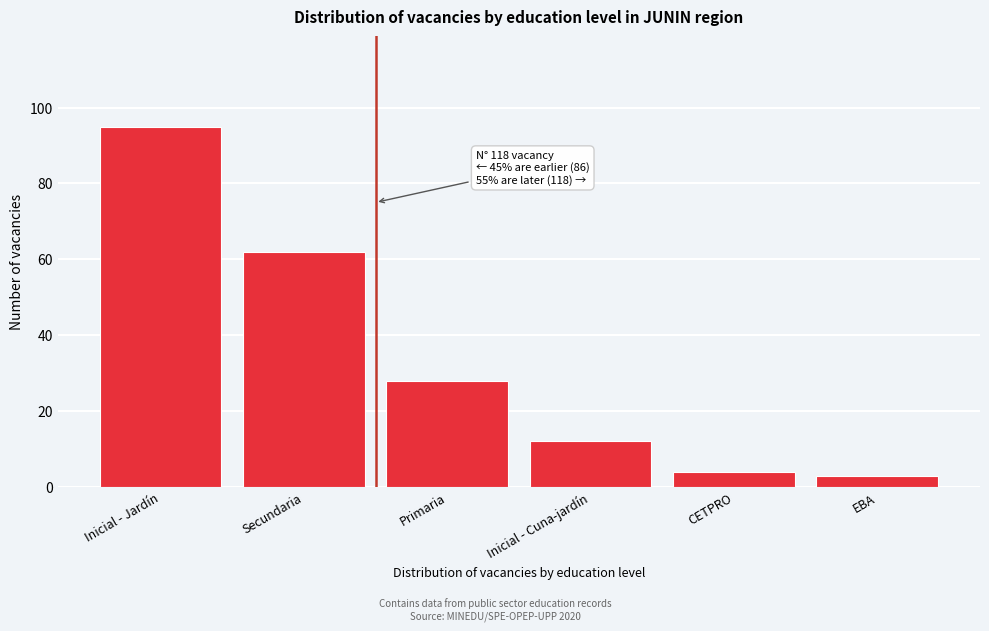

Reading left to right, extract all data points from this chart.

95	62	28	12	4	3